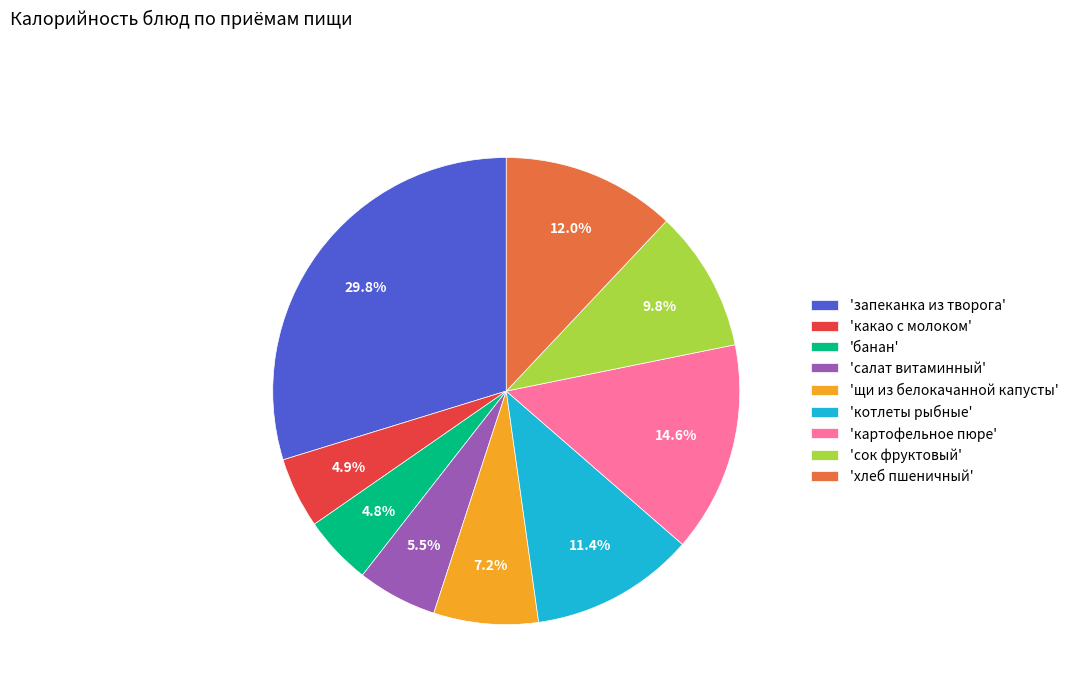

Is there a majority slice in this chart?

No